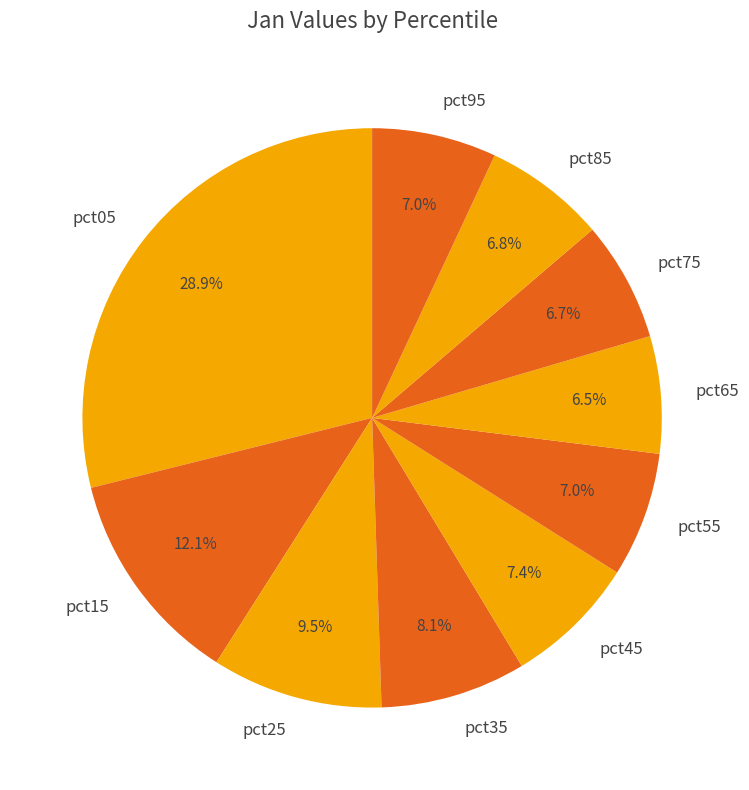

What is the total percentage of pct45 and pct85?

14.2%